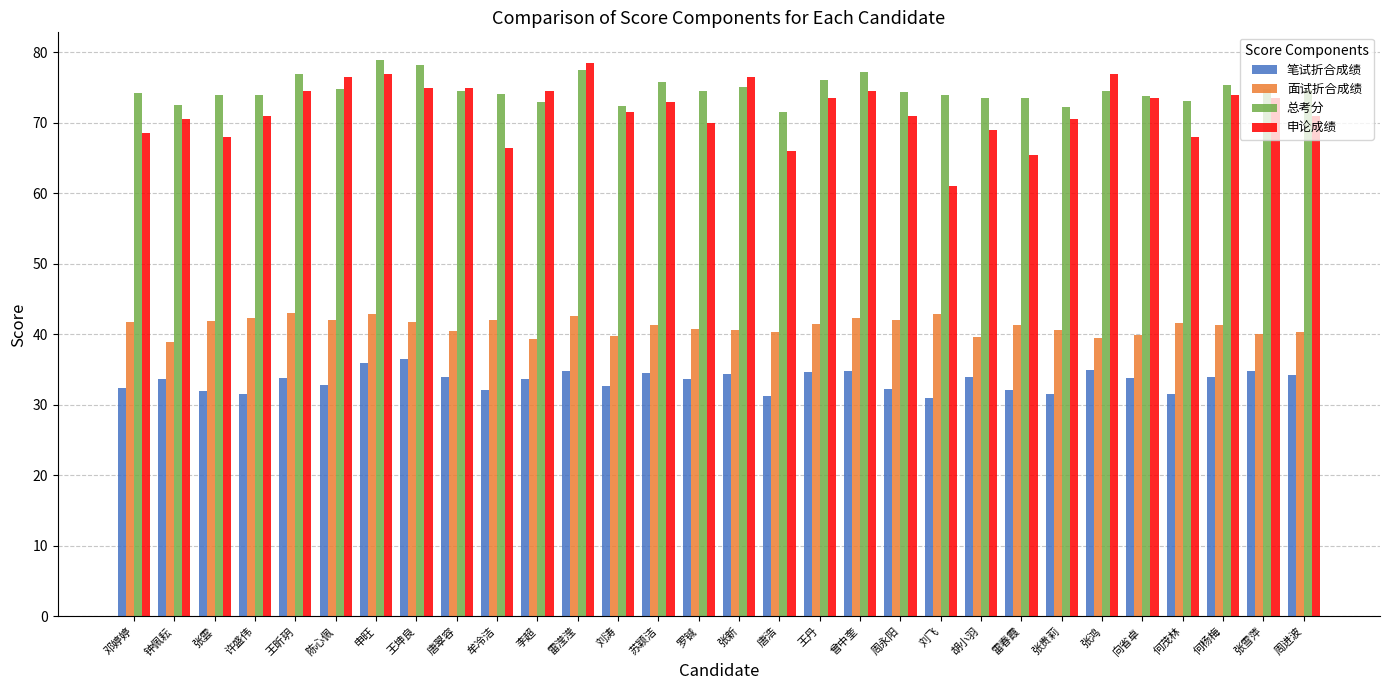

Which series has the largest range (max minus min)?

申论成绩